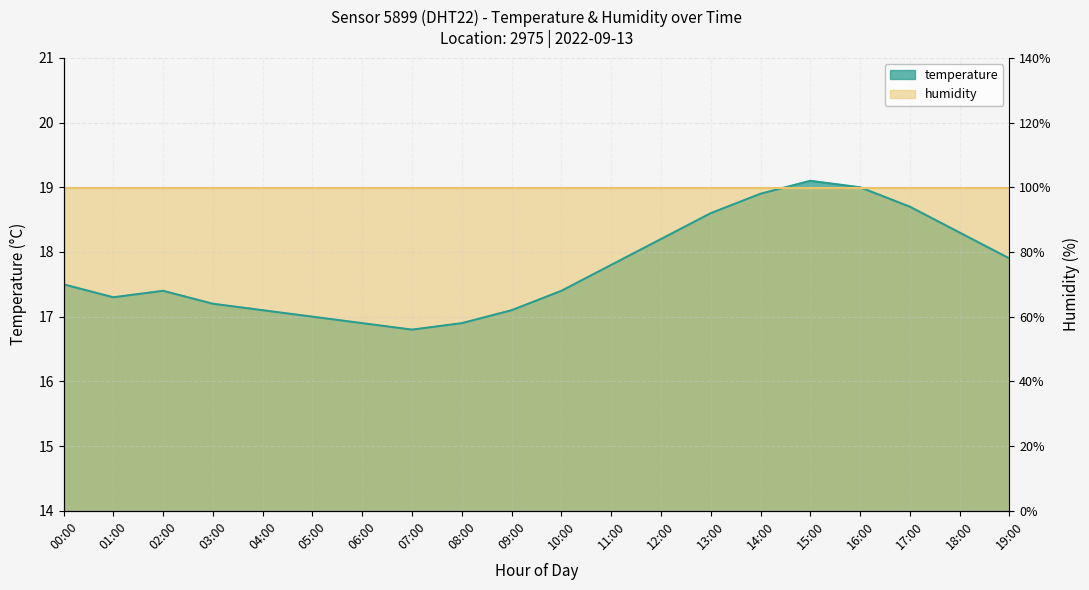

Where does the data first go above 17?

00:00